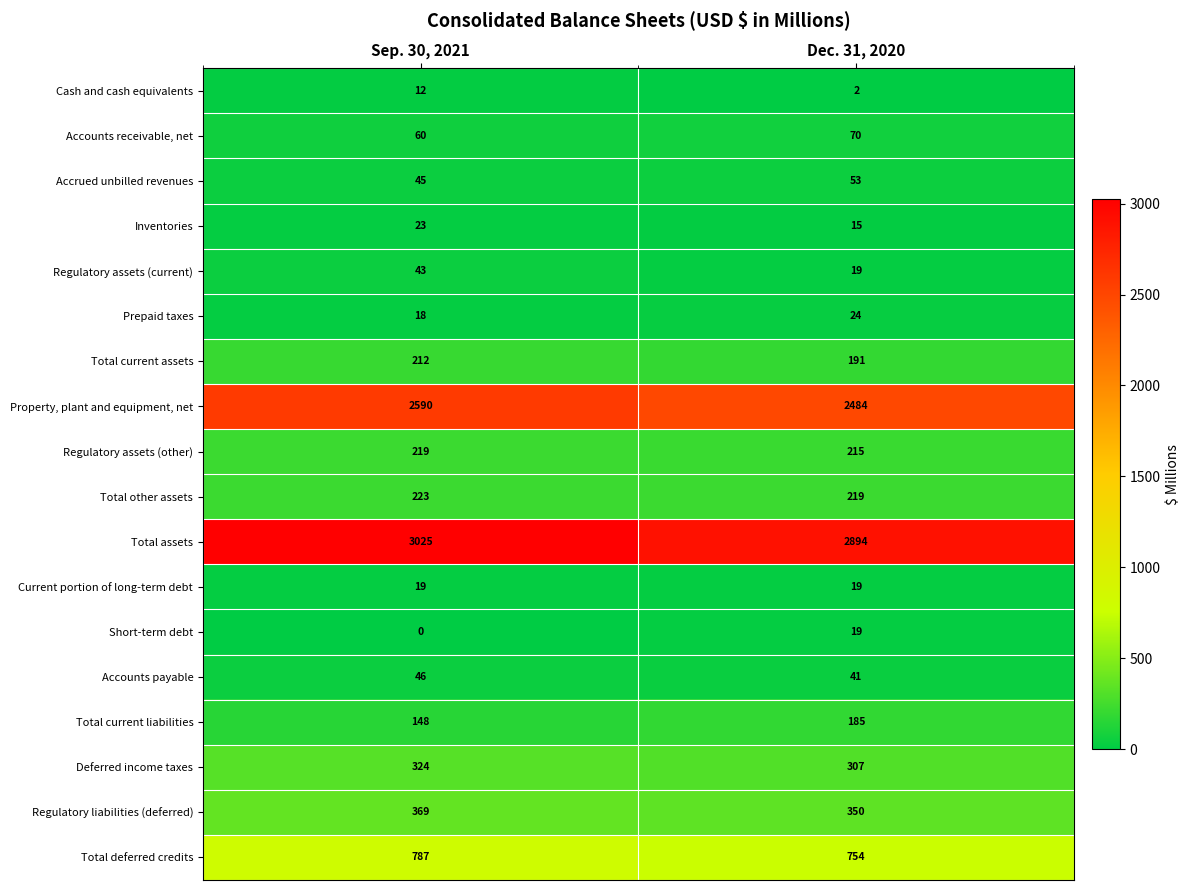

What is the total value across all series at Dec. 31, 2020?

7861